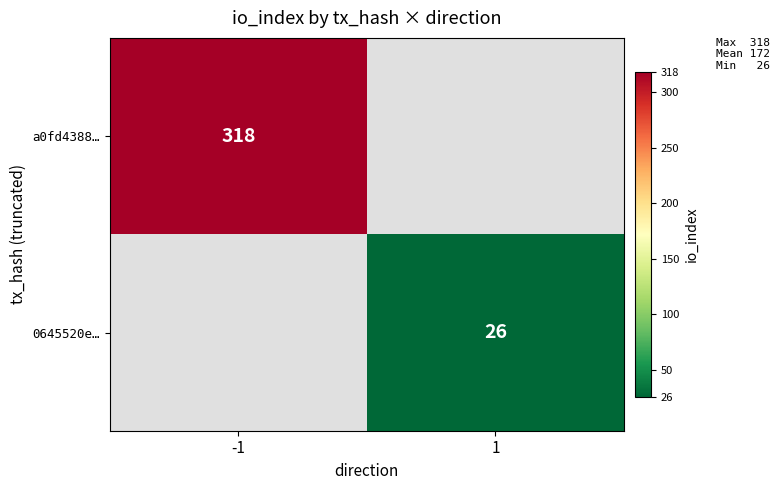

Count the number of categories in the chart.

2